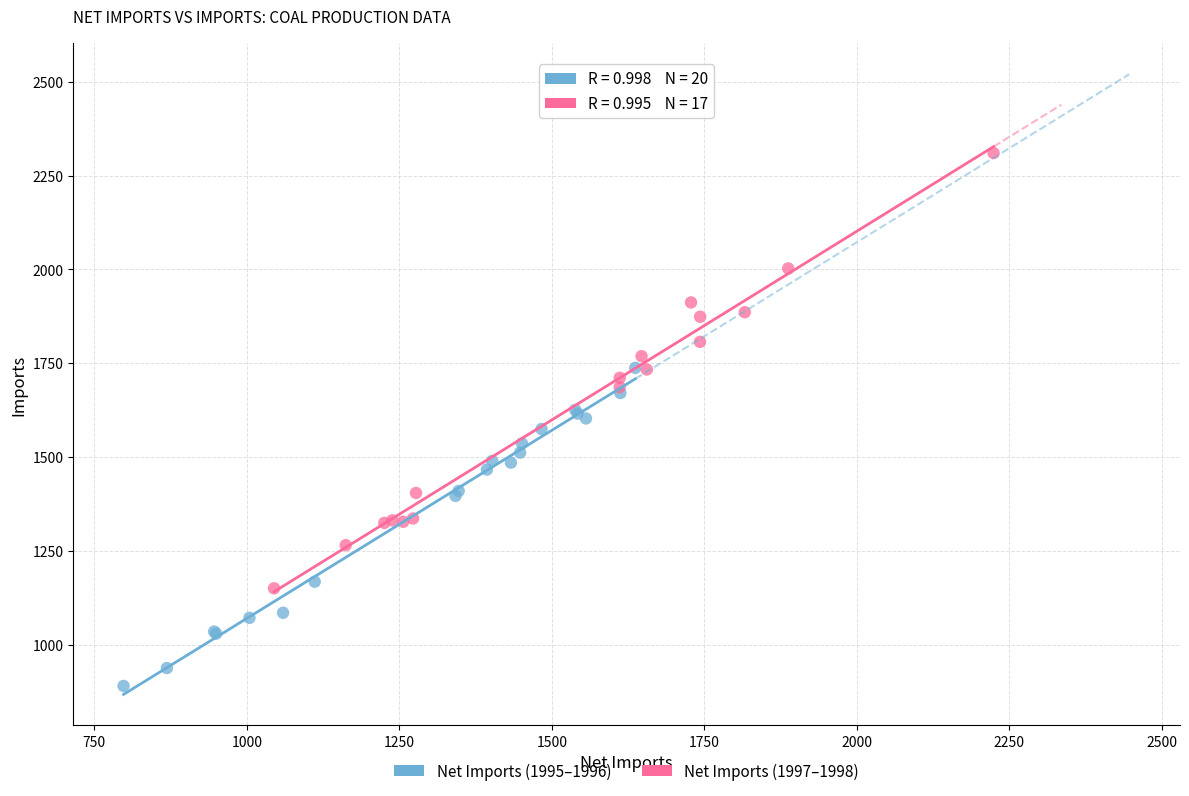

Which series reaches the maximum Y coordinate?

Net Imports (1997–1998)